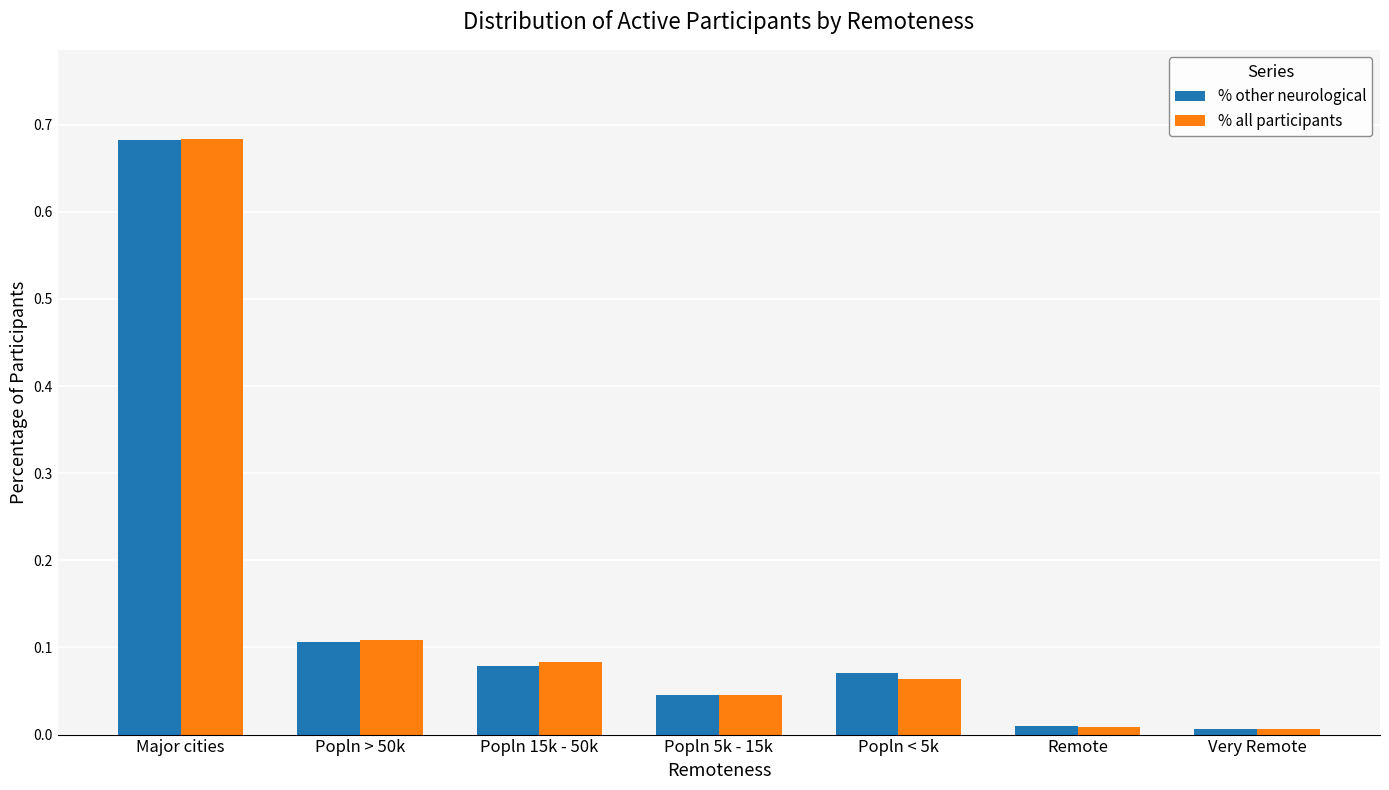

What is the total value across all series at Major cities?

1.4